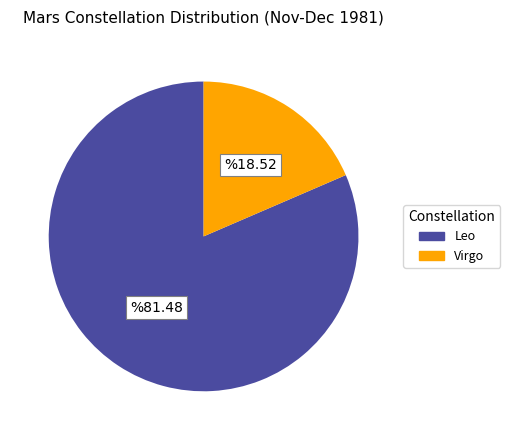

Which slice is the smallest?

Virgo